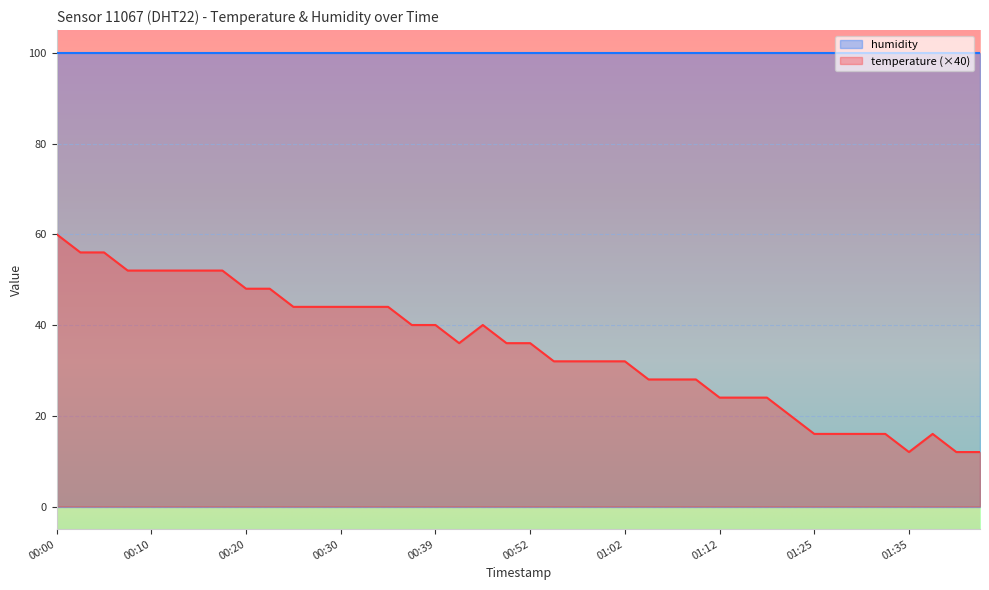

What position from the right is 01:38?

3